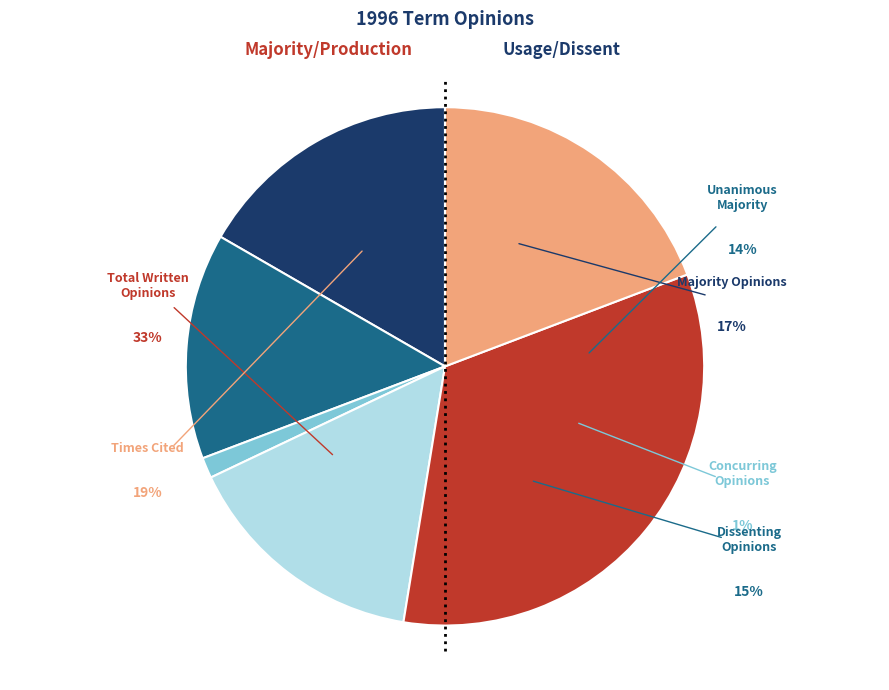

Is the sum of Total Written Opinions and Concurring Opinions greater than half?

No